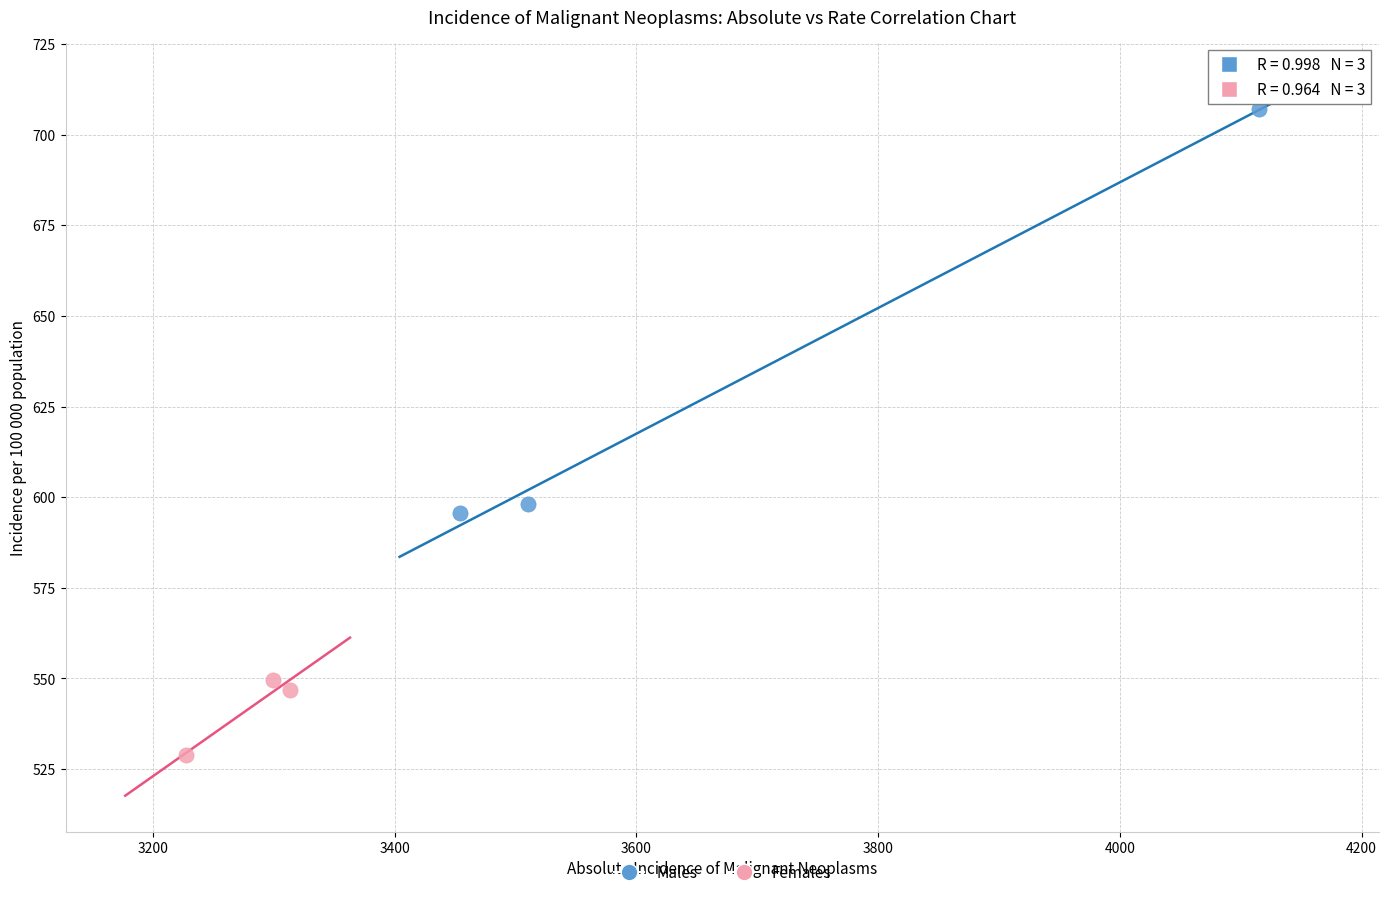

Which series has the widest spread of Y values?

Males